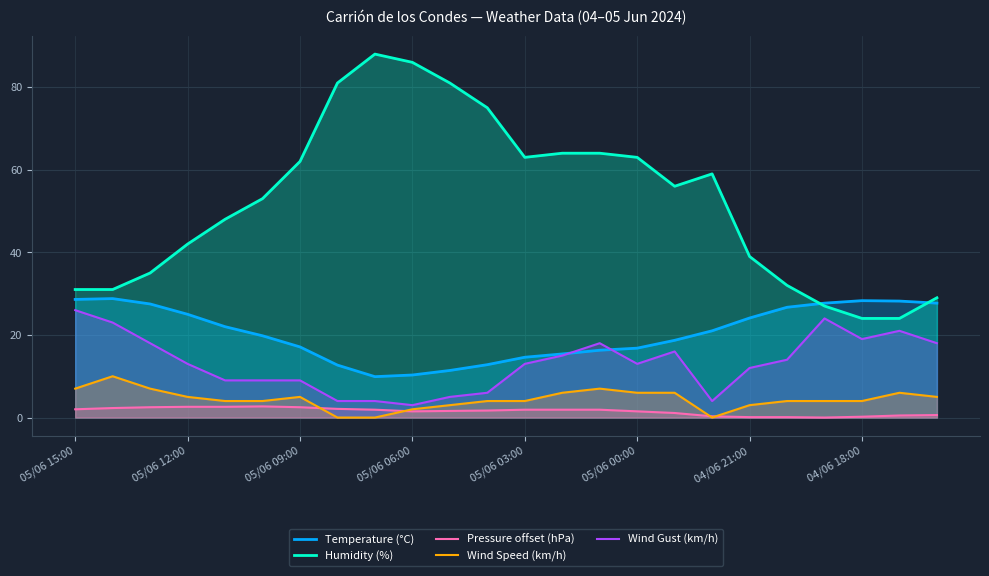

At which category does Temperature (°C) reach its first local valley?

8